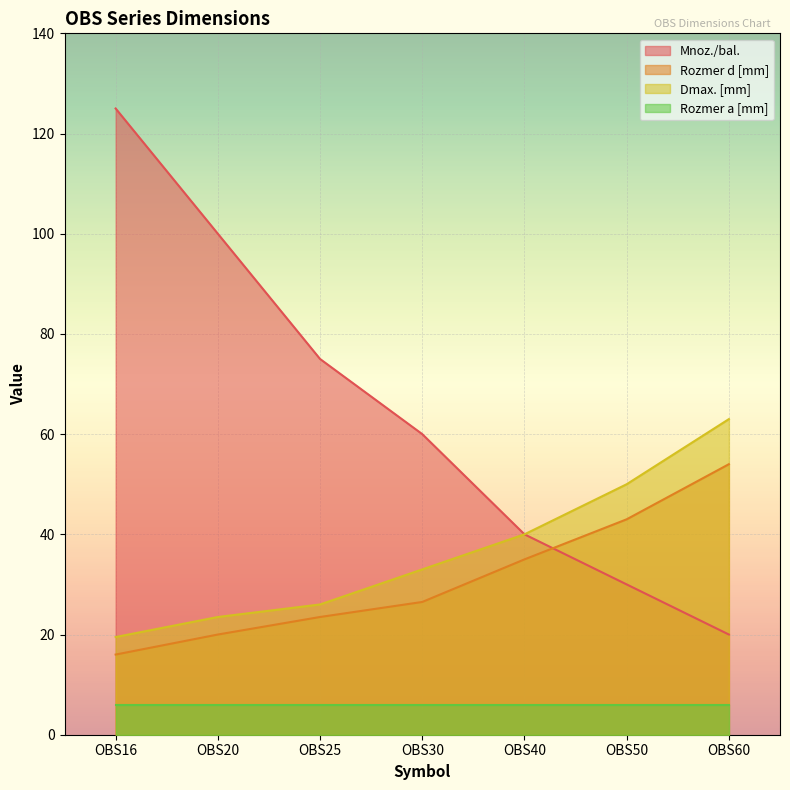

What is the value of the Rozmer d [mm] point at the 6th from the left?

43.0